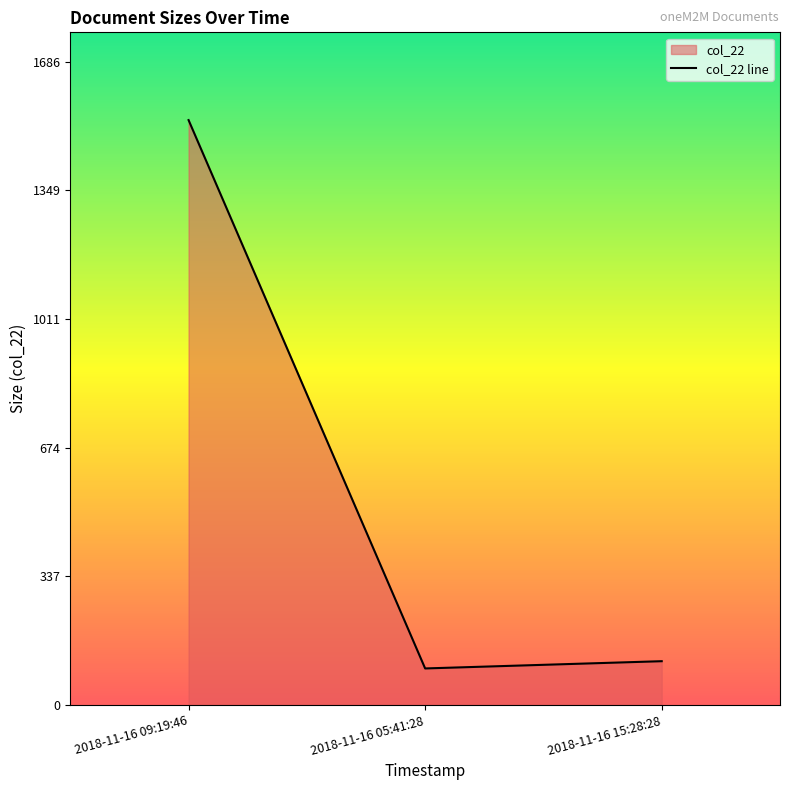

What is the label of the 3rd point from the left?

2018-11-16 15:28:28